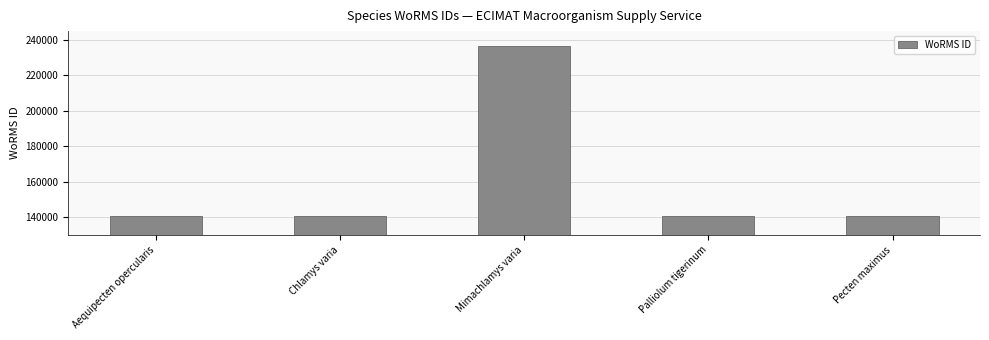

What is the smallest value displayed?

140687